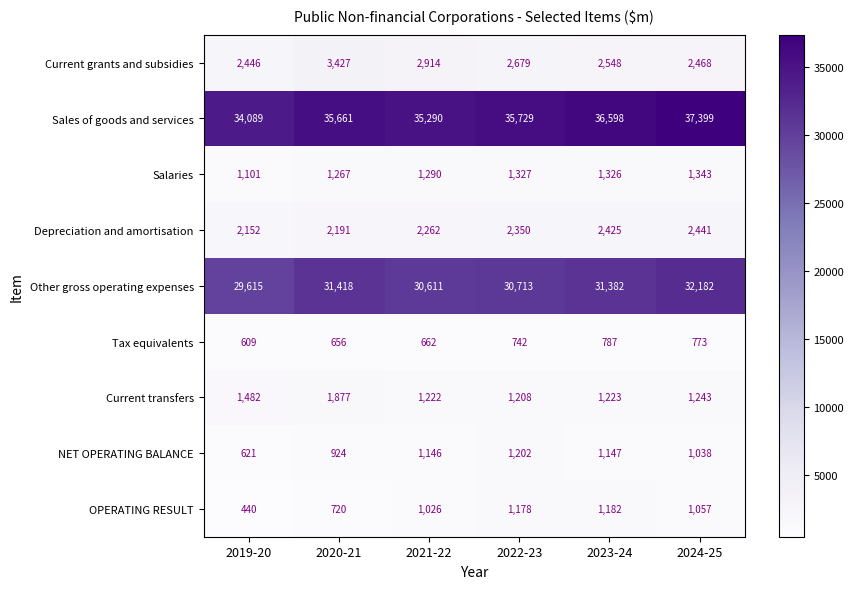

Which category has the highest value across all series?

2024-25